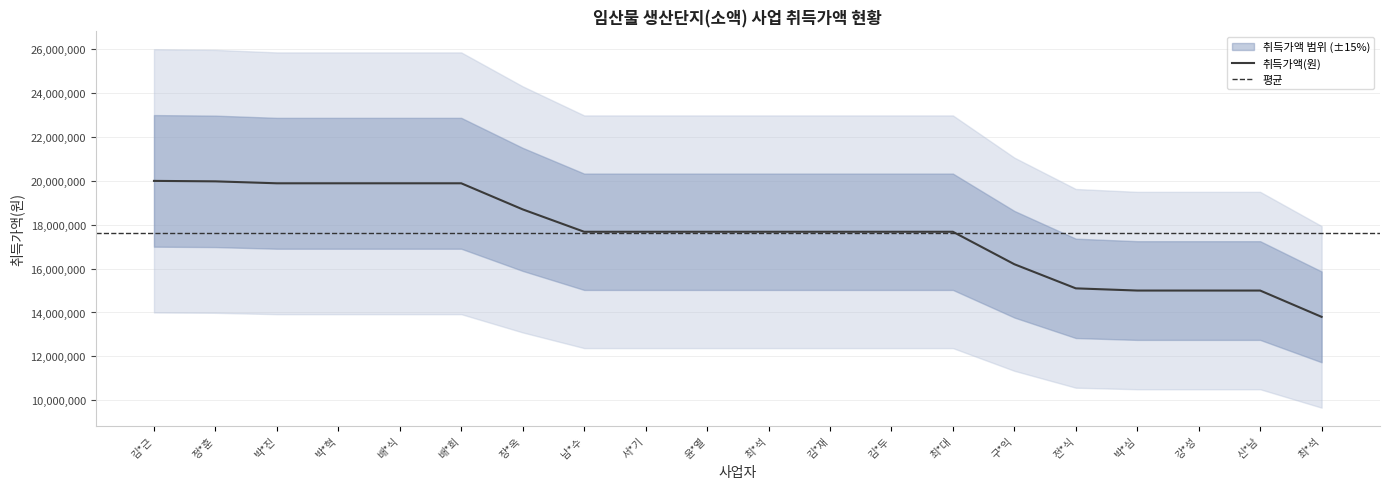

True or false: the data shows 17969324 at 최*석.

False